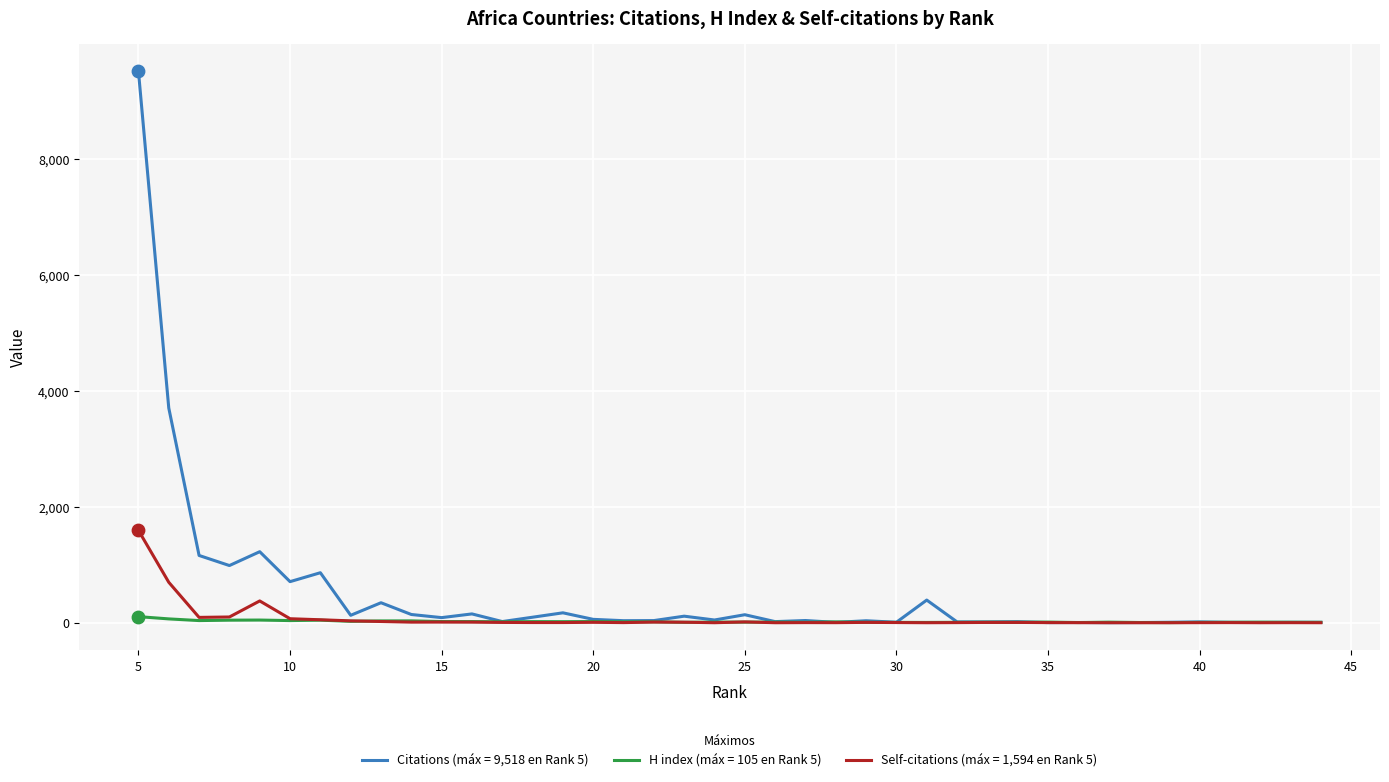

Which series has the widest spread of Y values?

Citations